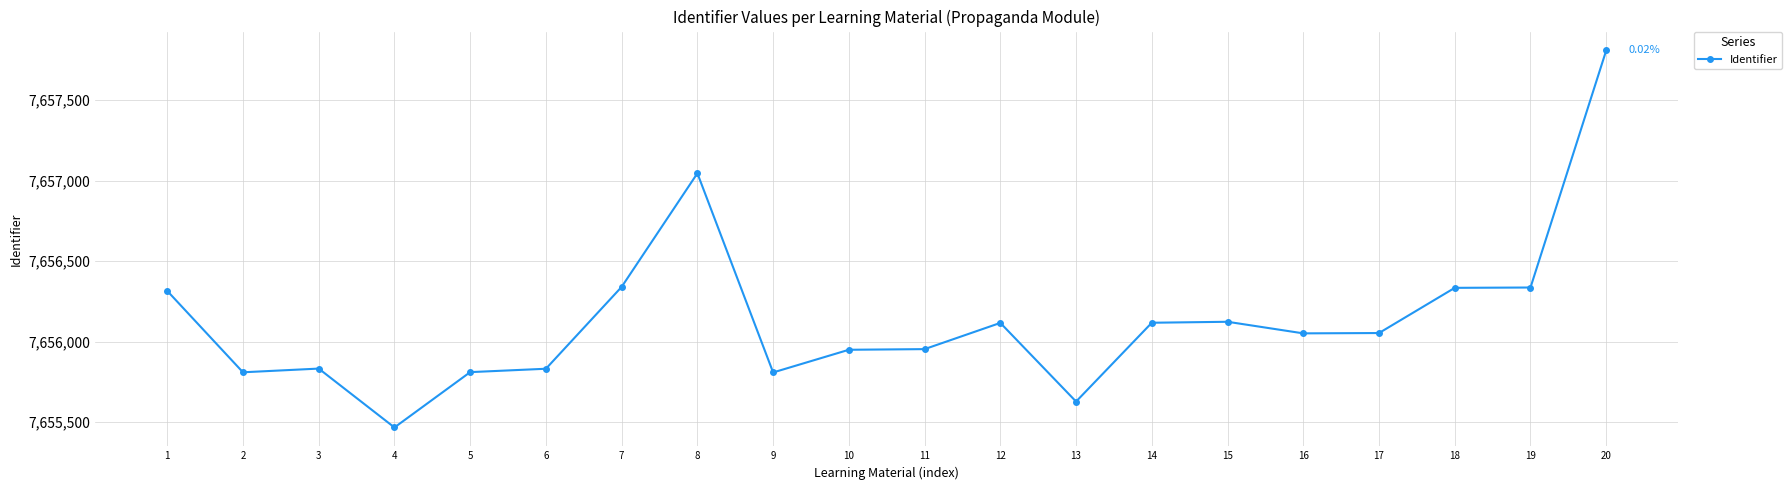

What is the difference between the second highest and minimum values?

1580